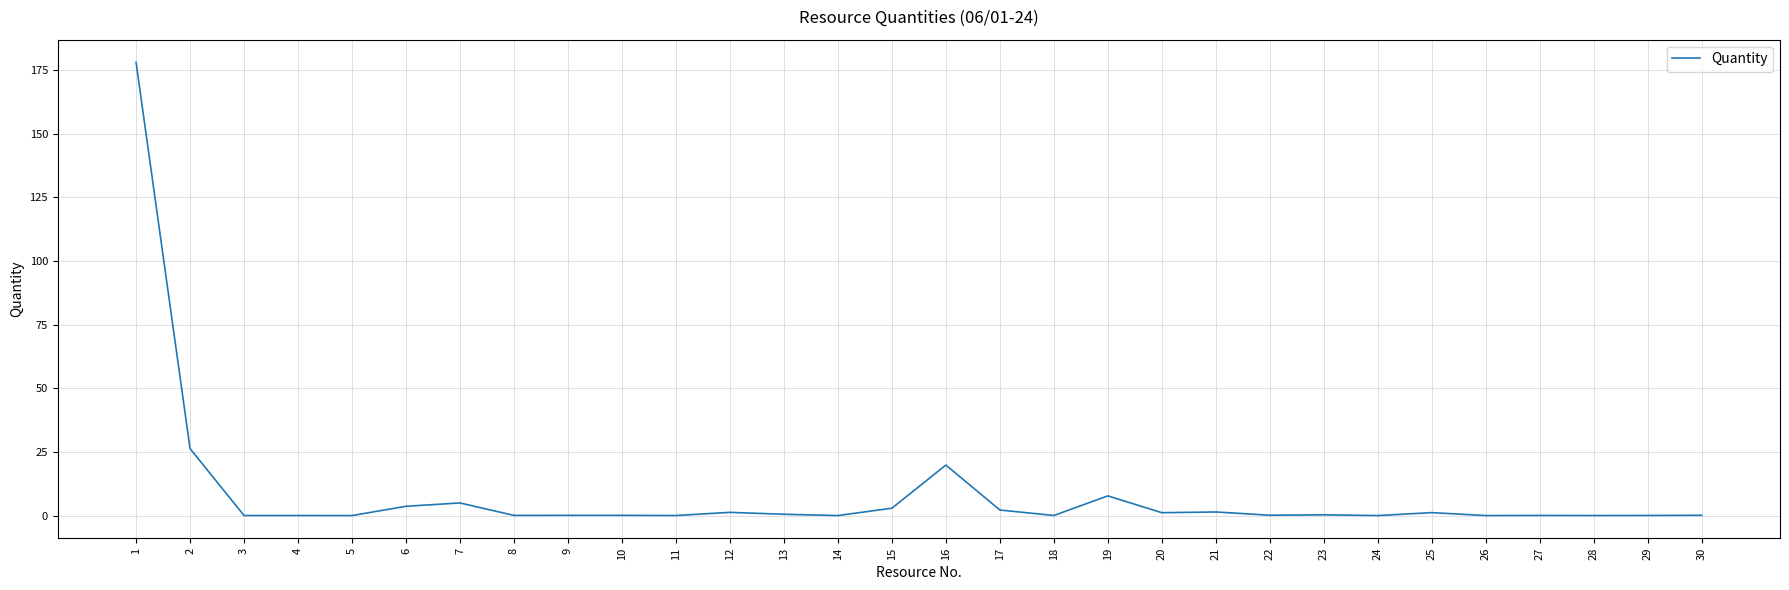

What is the difference between the maximum and minimum values?

178.0